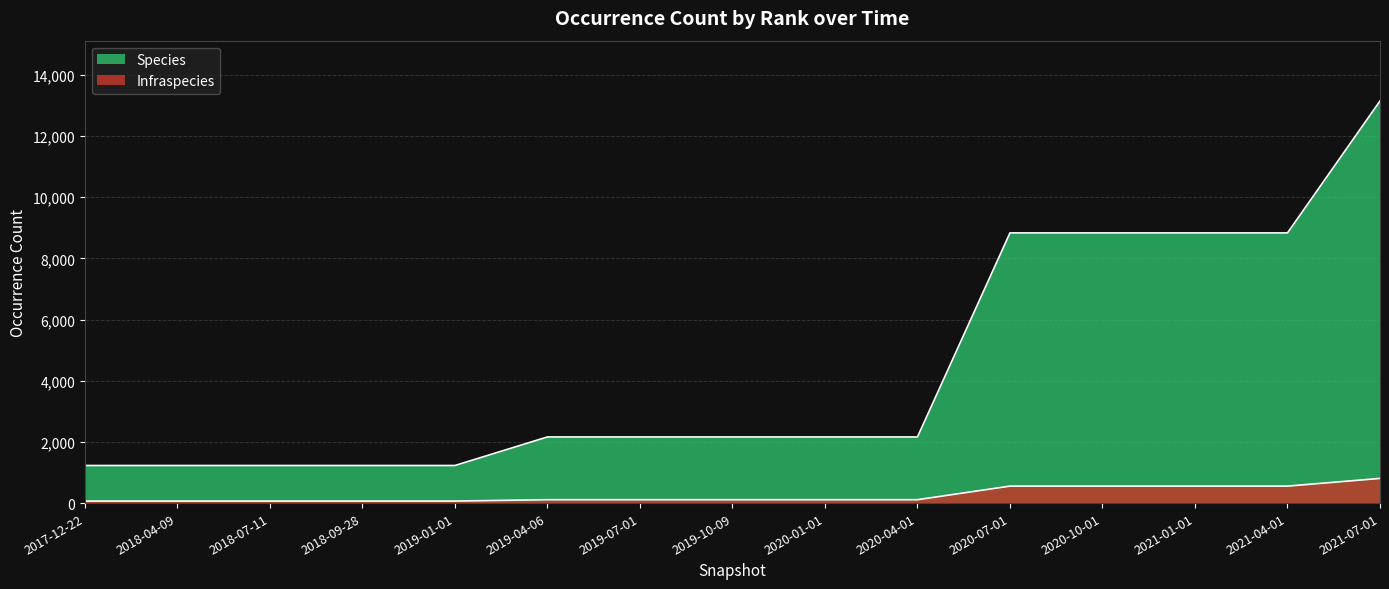

Rank the series by their average value, from highest to lowest.

Species, Infraspecies